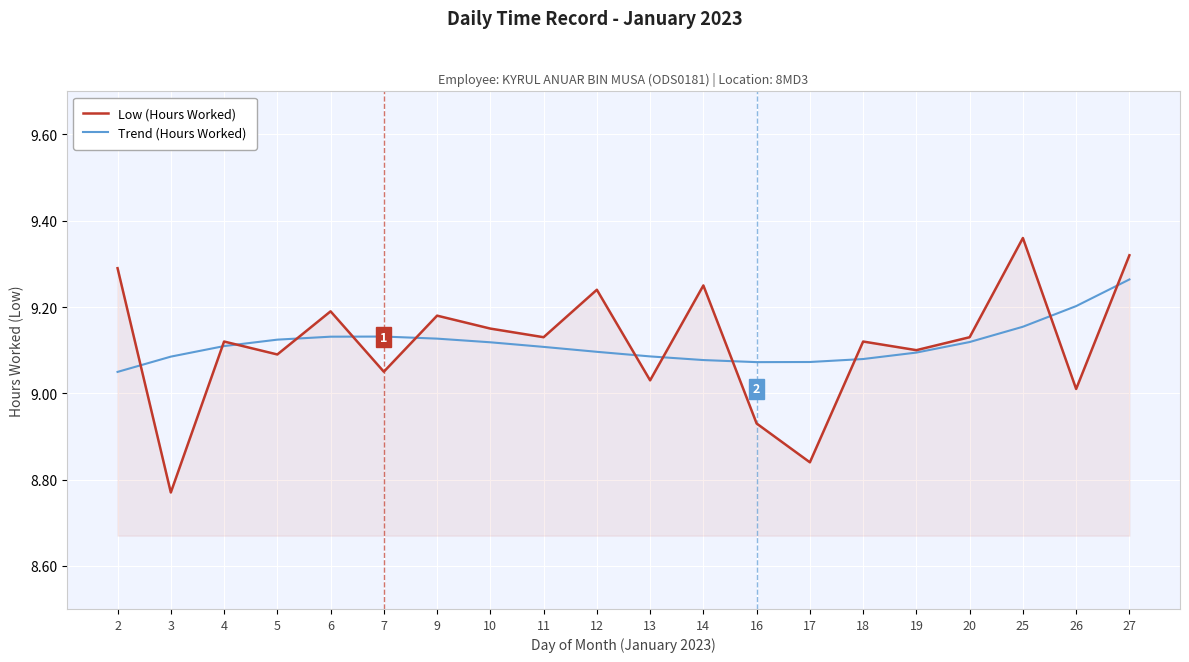

Where is the first local minimum for Low (Hours Worked)?

3